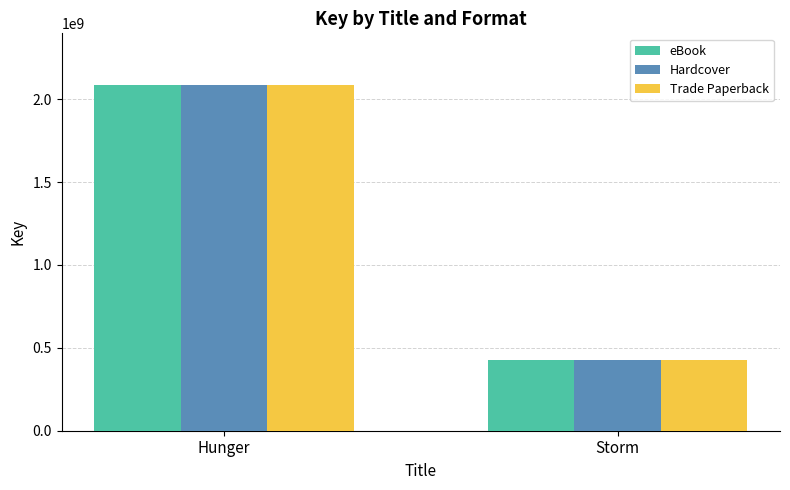

What is the label of the 1st bar from the right?

Storm